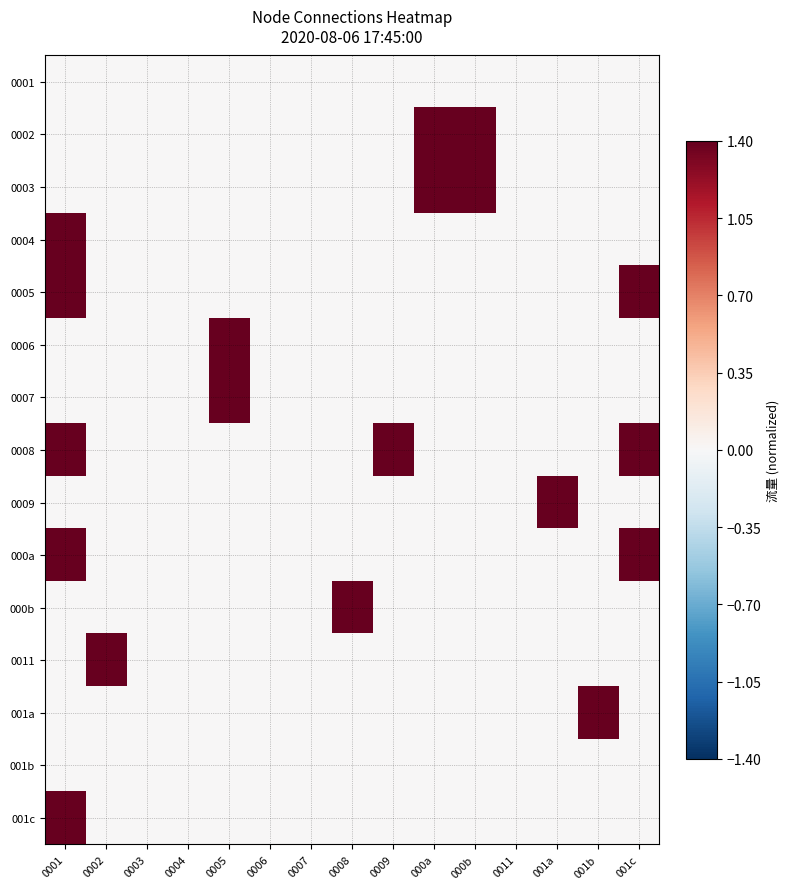

At how many categories does at least one series exceed 0?

10